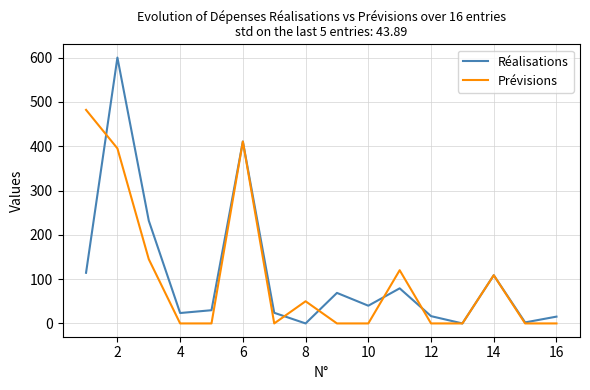

Which series has the largest range (max minus min)?

Réalisations